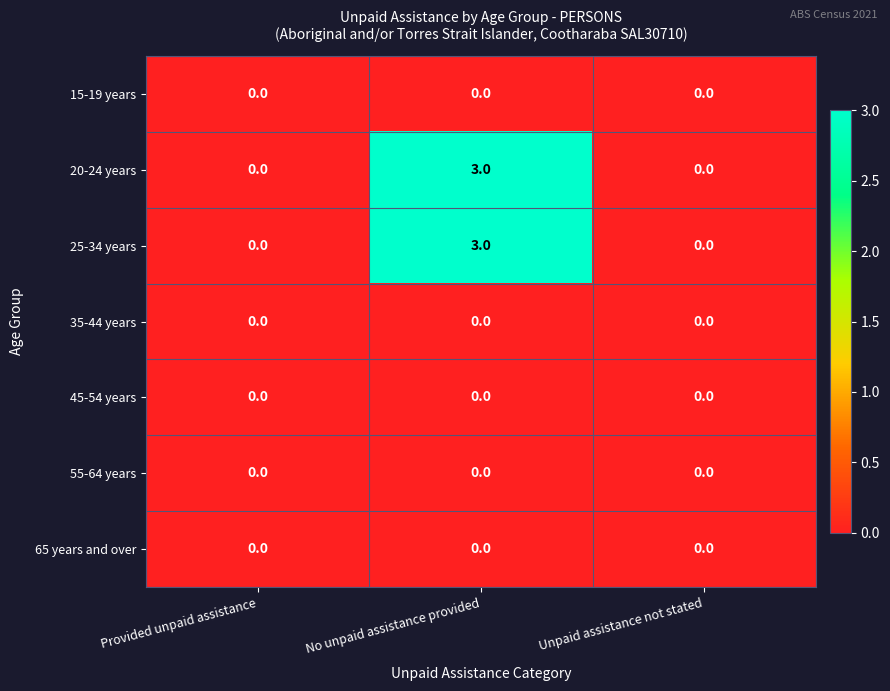

Reading left to right, what are all the values shown in this chart?

15-19 years: 0	0	0
20-24 years: 0	3	0
25-34 years: 0	3	0
35-44 years: 0	0	0
45-54 years: 0	0	0
55-64 years: 0	0	0
65 years and over: 0	0	0